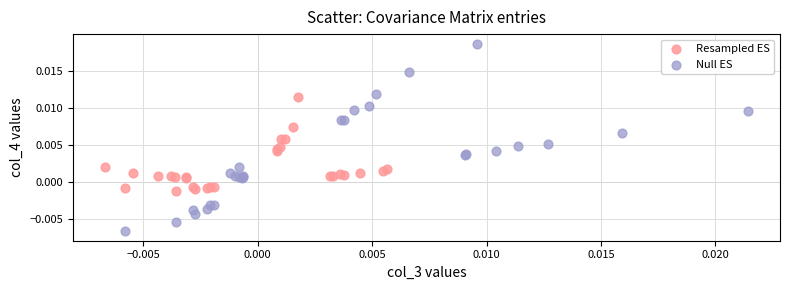

Which series has the widest spread of Y values?

Null ES